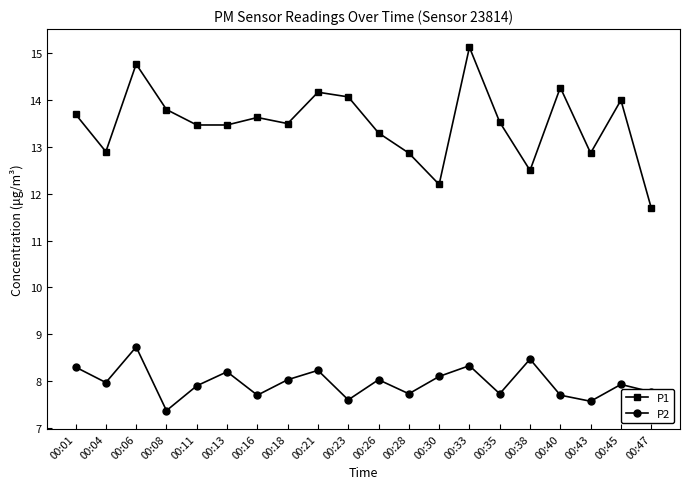

Rank the series by their average value, from lowest to highest.

P2, P1